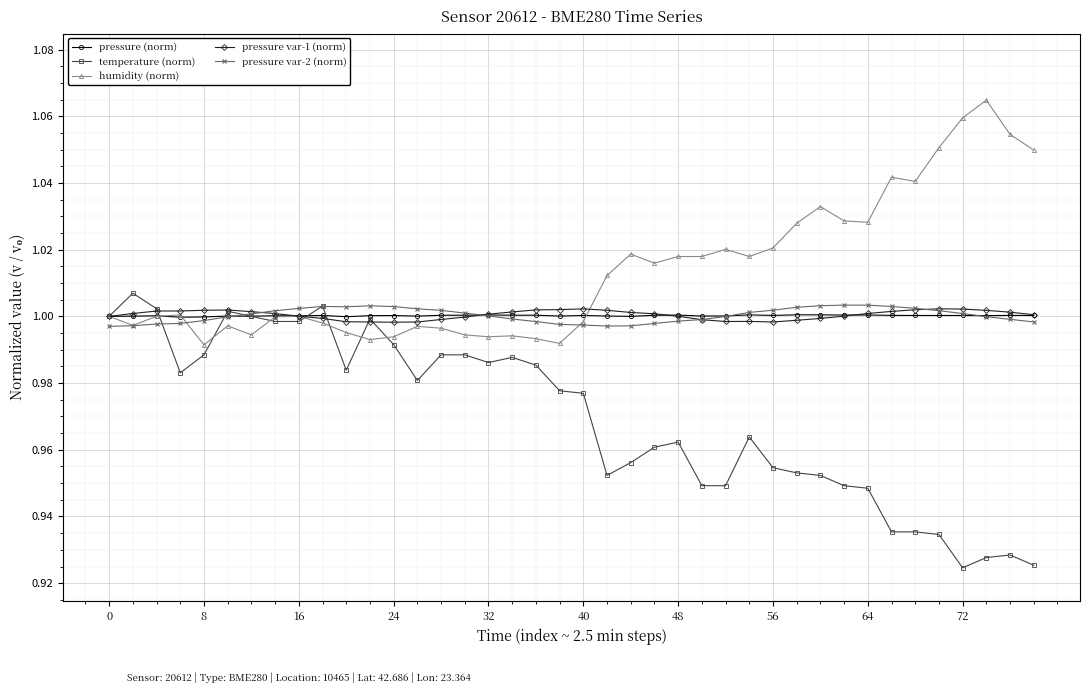

True or false: pressure var-1 (norm) has more than 1 interior local peaks.

True